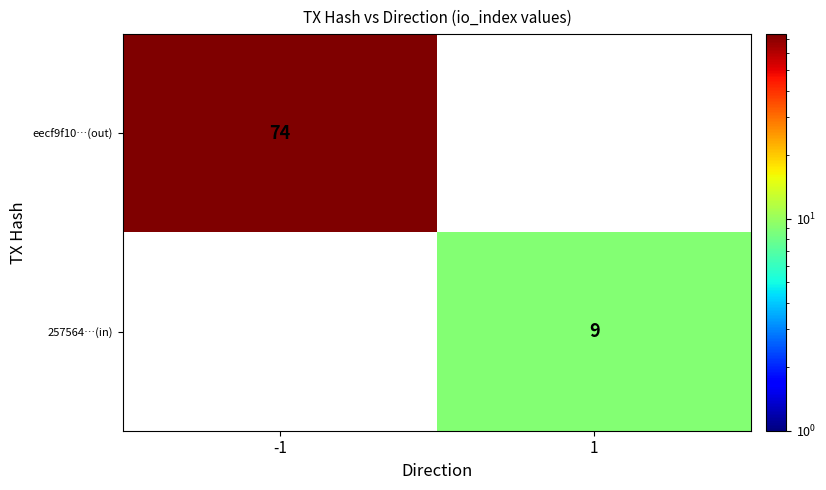

The 257564…(in) series shows 14 at 1. True or false?

False